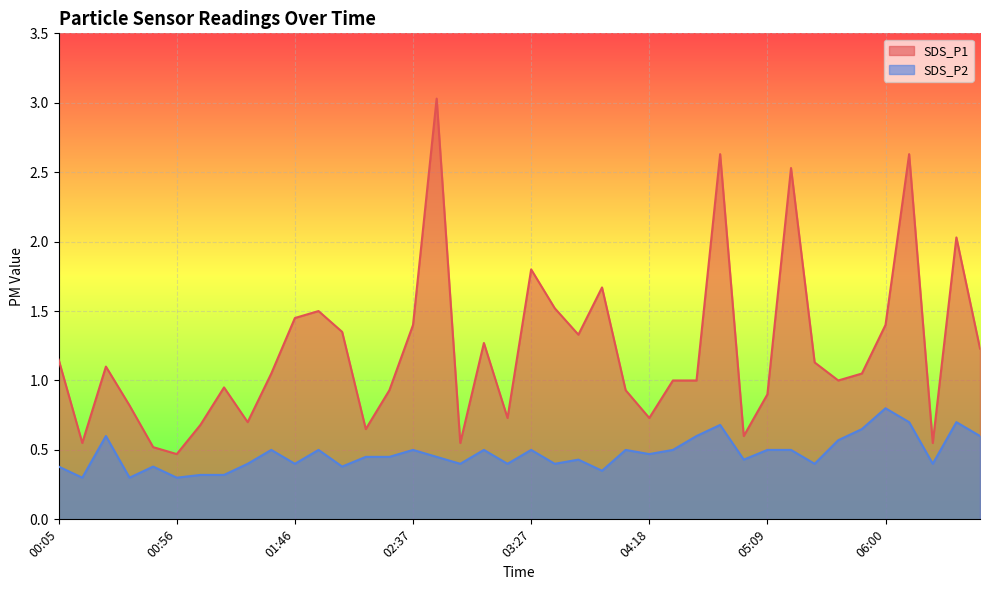

Which series has the largest range (max minus min)?

SDS_P1